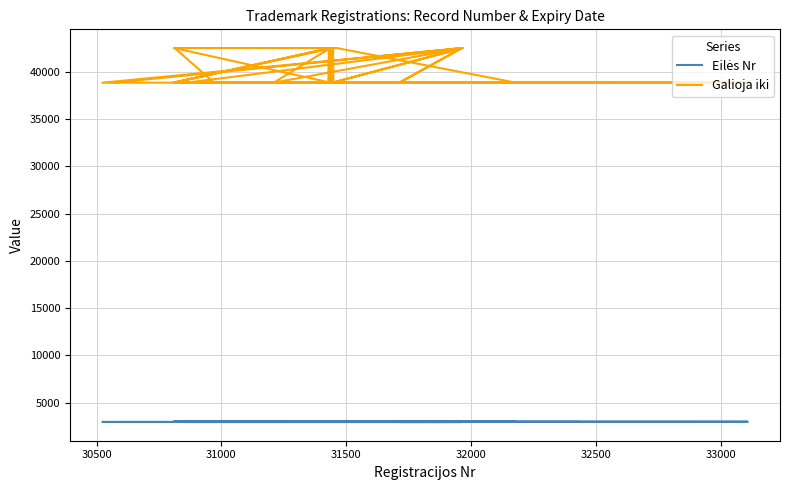

What are all the series names shown in the legend?

Eilės Nr, Galioja iki